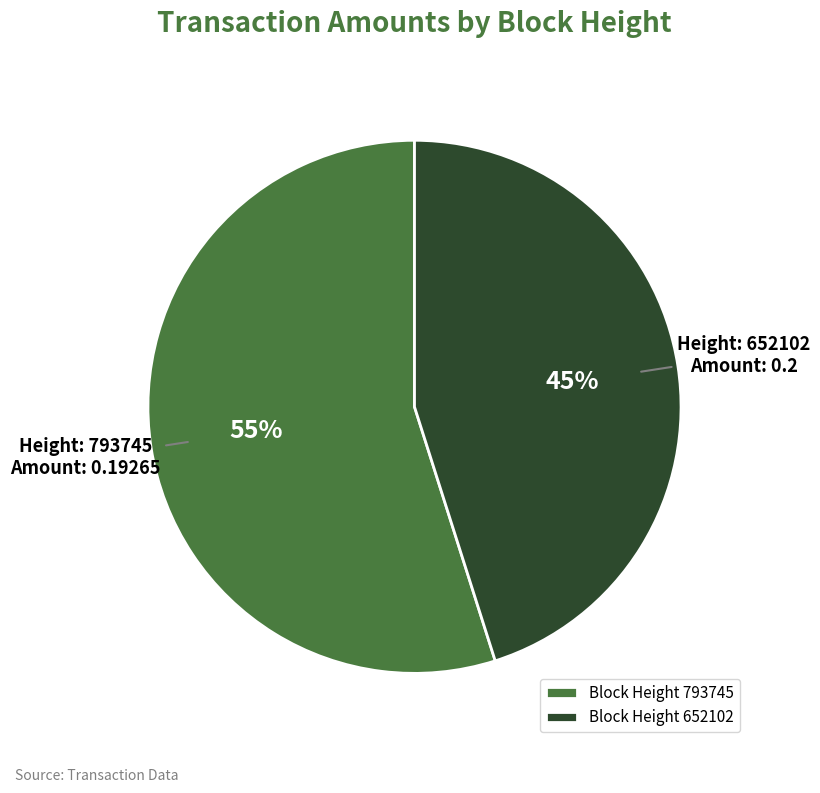

Which slice is the largest?

Block Height 793745